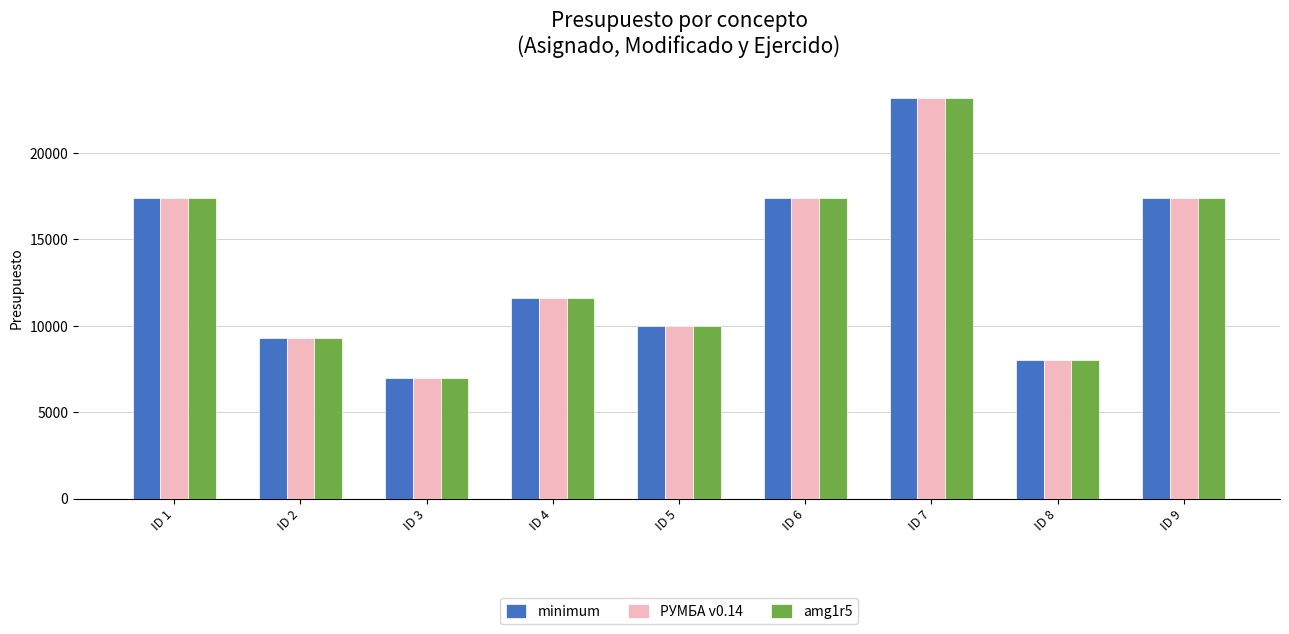

How many distinct data groups are displayed?

3